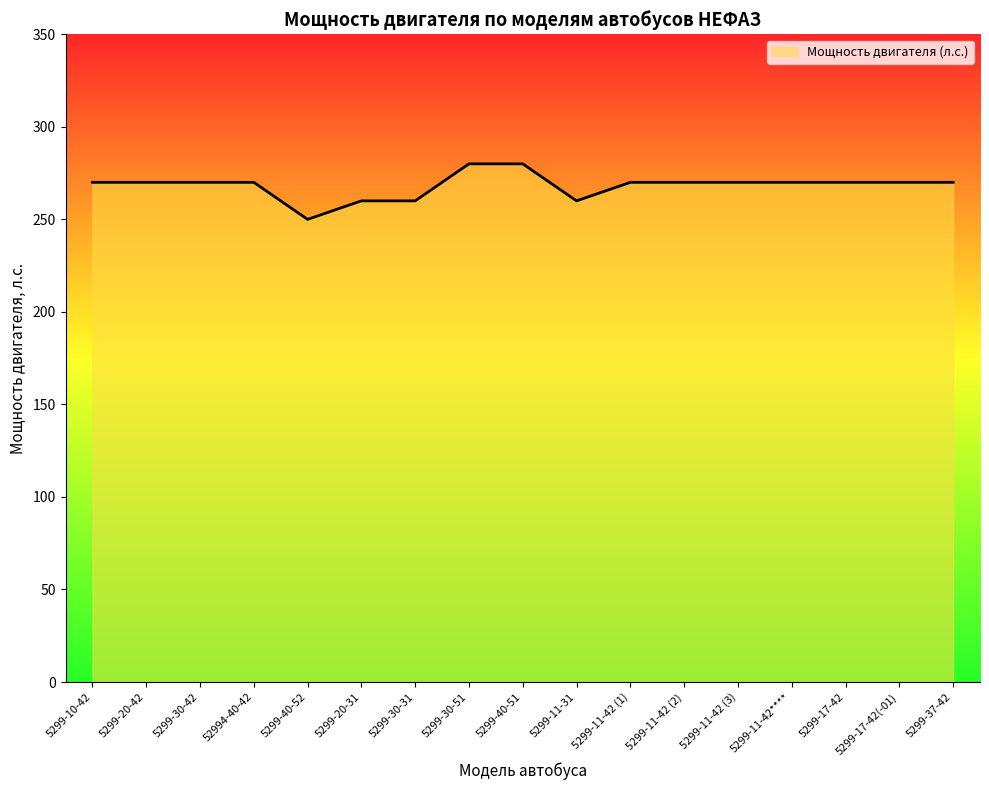

What is the ratio of the value at 5299-20-42 to the value at 5299-40-51?

1.0